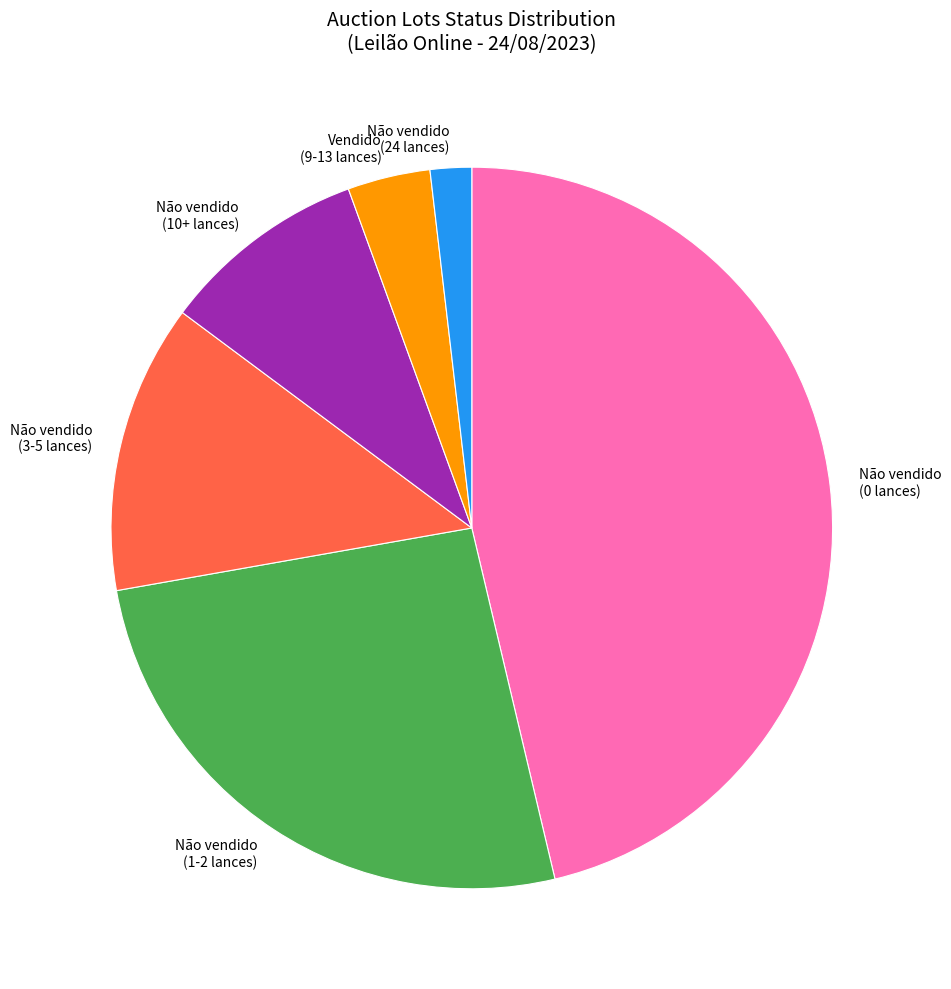

What is the ratio of the value at Não vendido (1-2 lances) to the value at Não vendido (0 lances)?

0.6